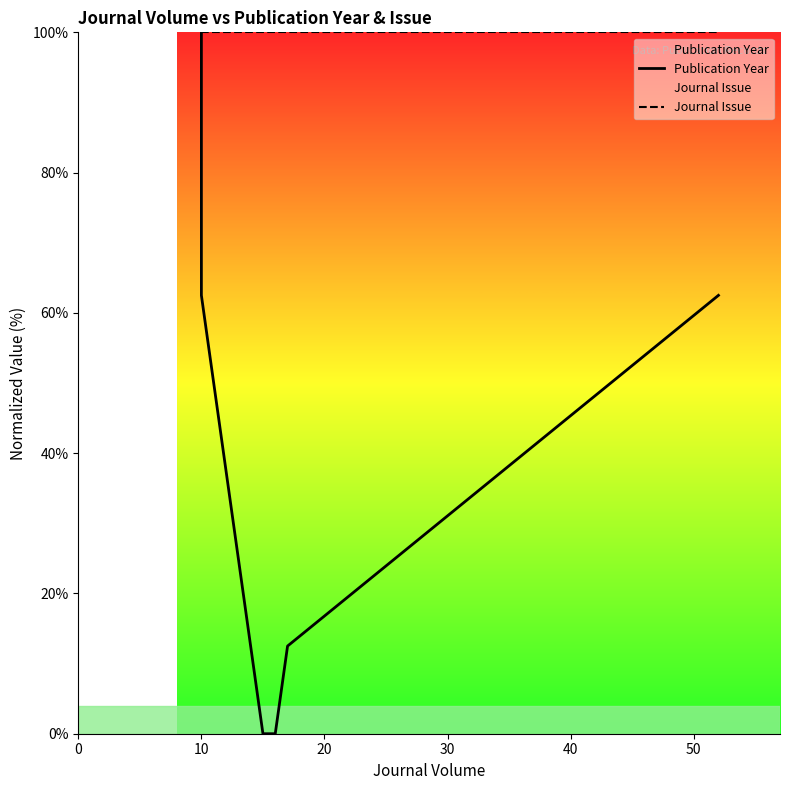

True or false: Publication Year and Journal Issue intersect in this chart.

False